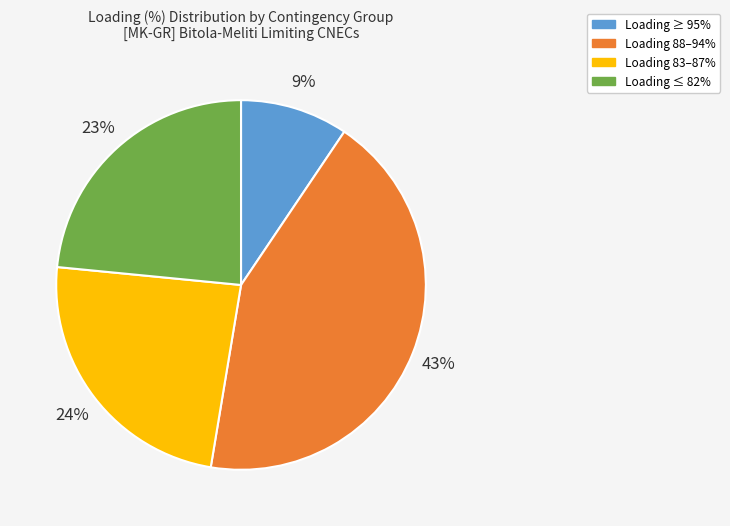

How many segments does this pie chart have?

4